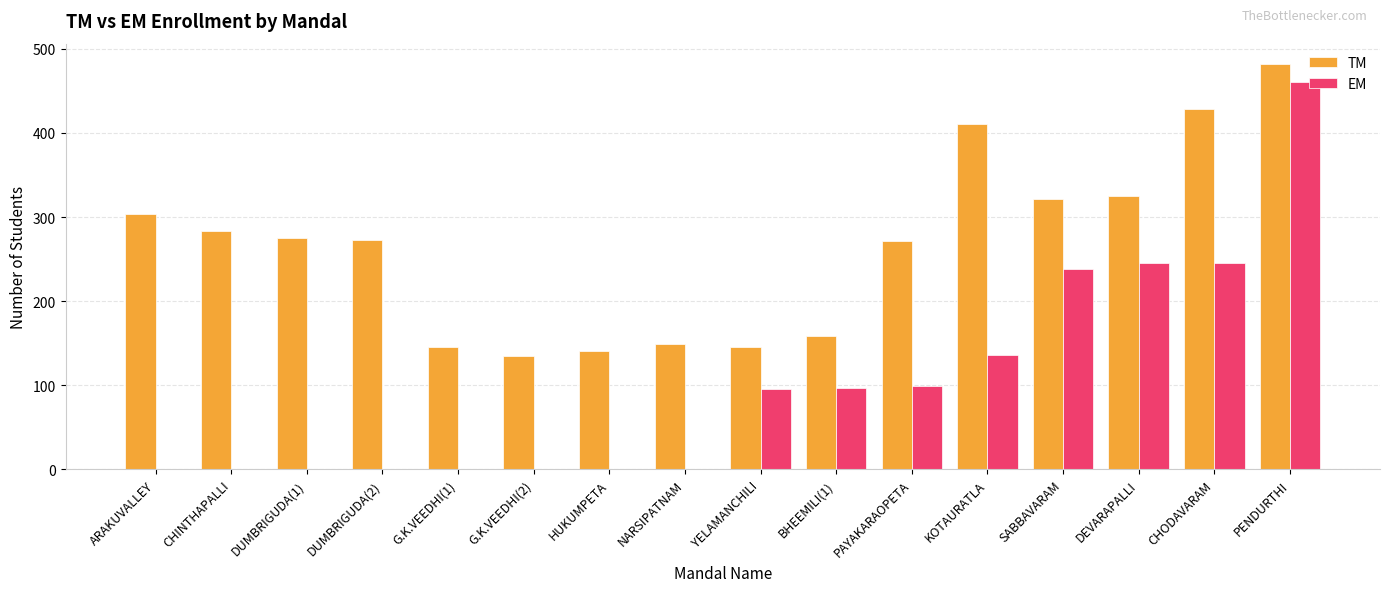

Which series changed the most between CHINTHAPALLI and G.K.VEEDHI(2)?

TM